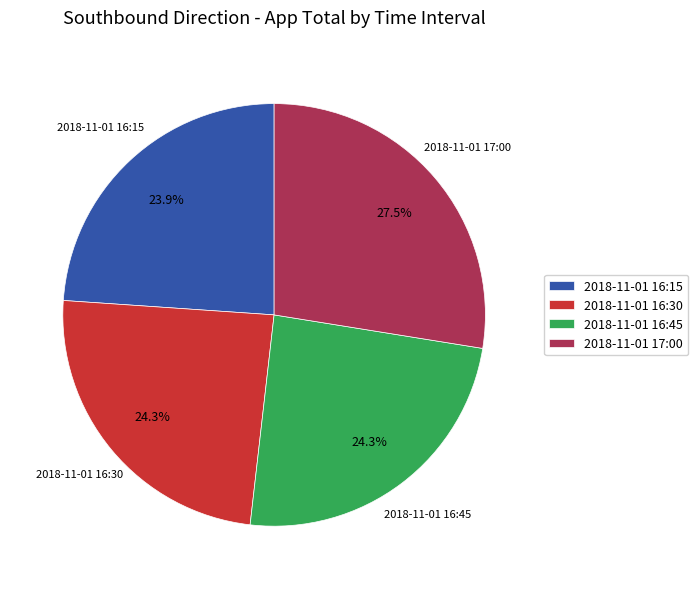

True or false: 2018-11-01 16:45 accounts for 39% of the total.

False